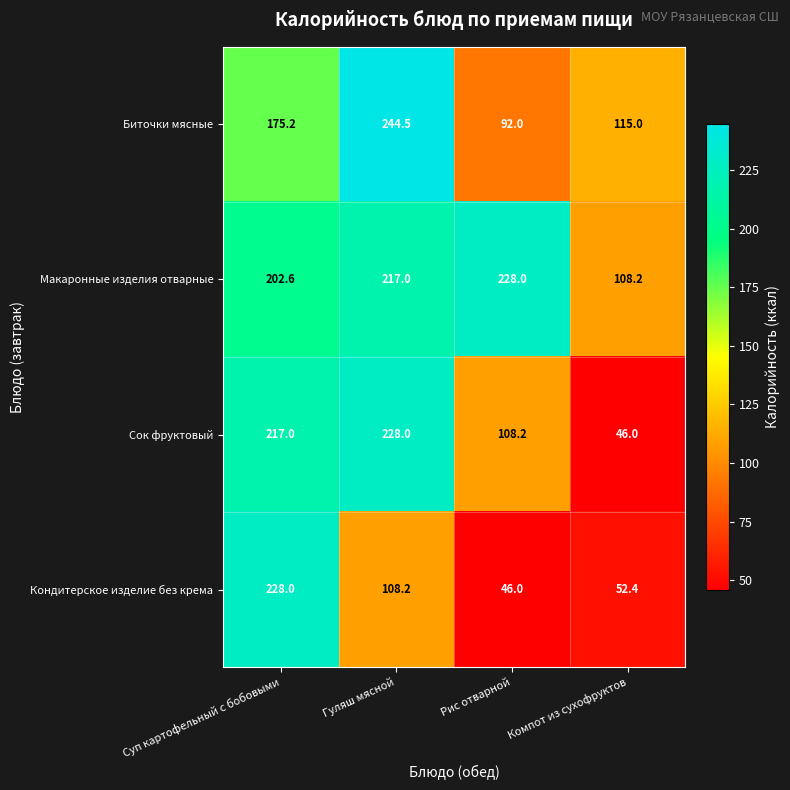

Reading left to right, list all the values displayed in this chart.

Биточки мясные: Суп картофельный с бобовыми=175.2	Гуляш мясной=244.5	Рис отварной=92.0	Компот из сухофруктов=115.0
Макаронные изделия отварные: Суп картофельный с бобовыми=202.6	Гуляш мясной=217.0	Рис отварной=228.0	Компот из сухофруктов=108.2
Сок фруктовый: Суп картофельный с бобовыми=217.0	Гуляш мясной=228.0	Рис отварной=108.2	Компот из сухофруктов=46.0
Кондитерское изделие без крема: Суп картофельный с бобовыми=228.0	Гуляш мясной=108.2	Рис отварной=46.0	Компот из сухофруктов=52.4